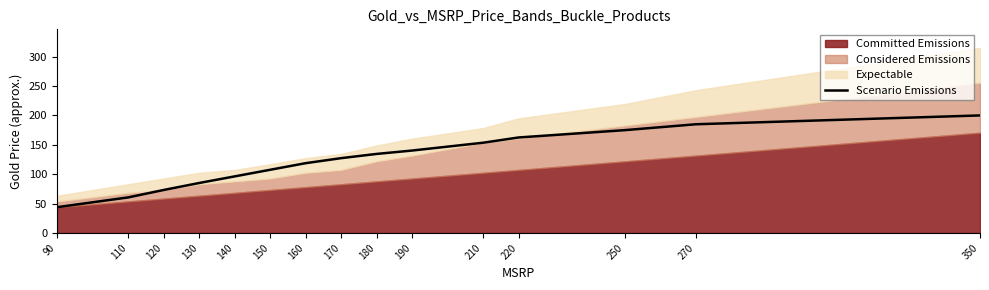

What is the smallest value displayed?

43.9